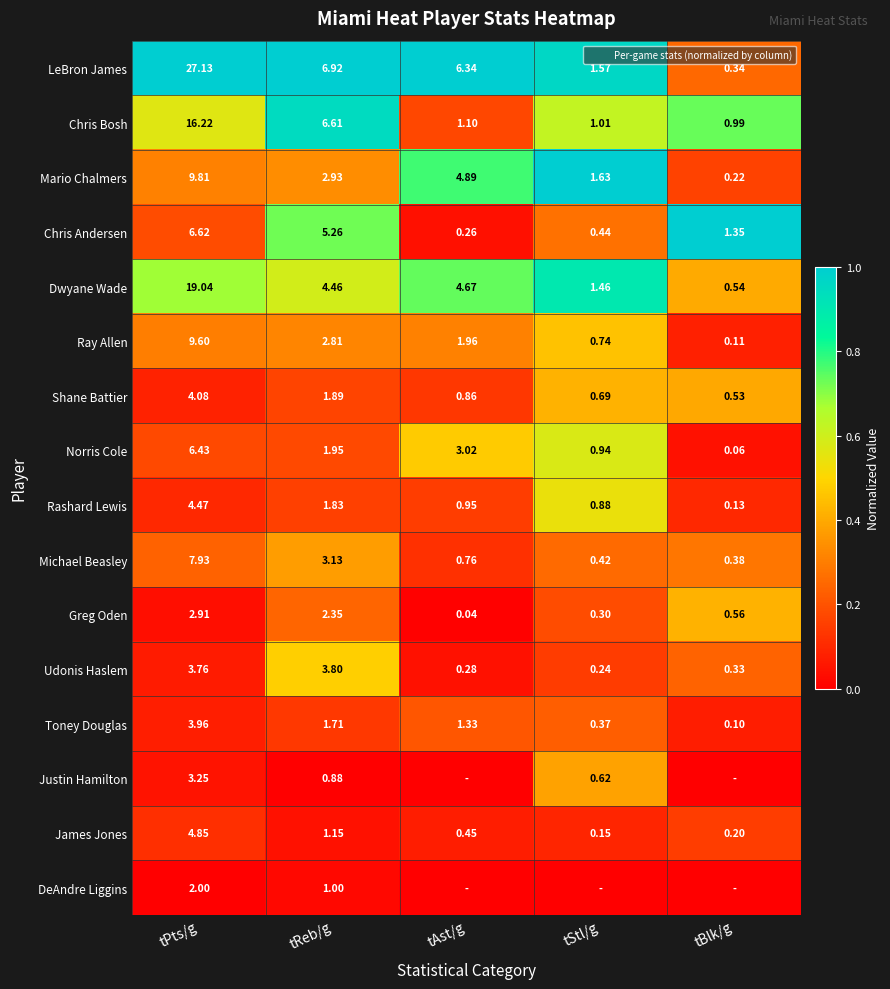

What is the difference between the maximum and minimum values in the Chris Andersen series?

1.0